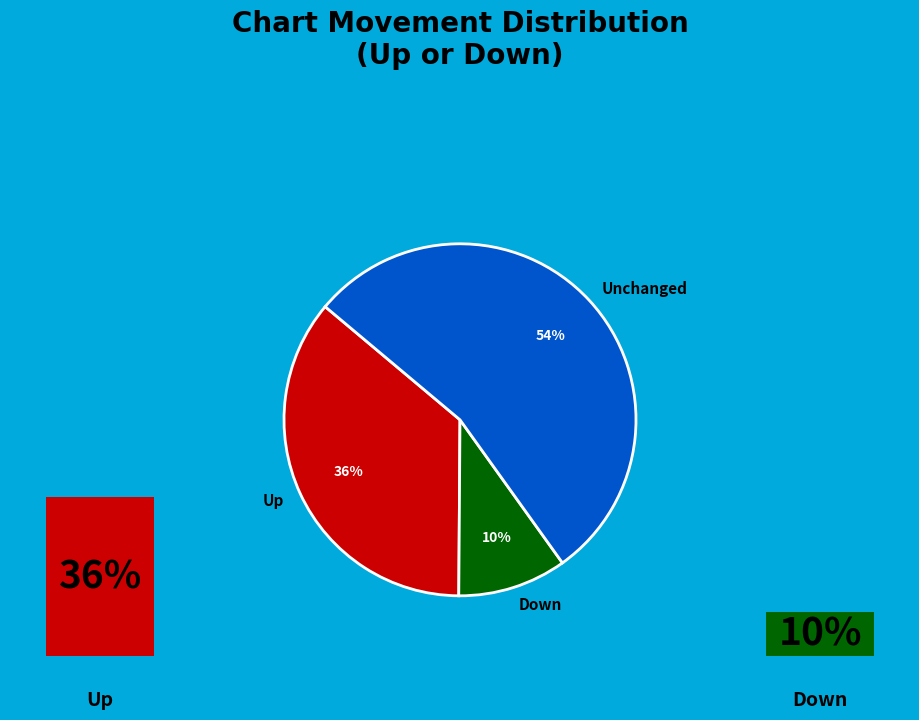

Count the number of slices in the pie.

3